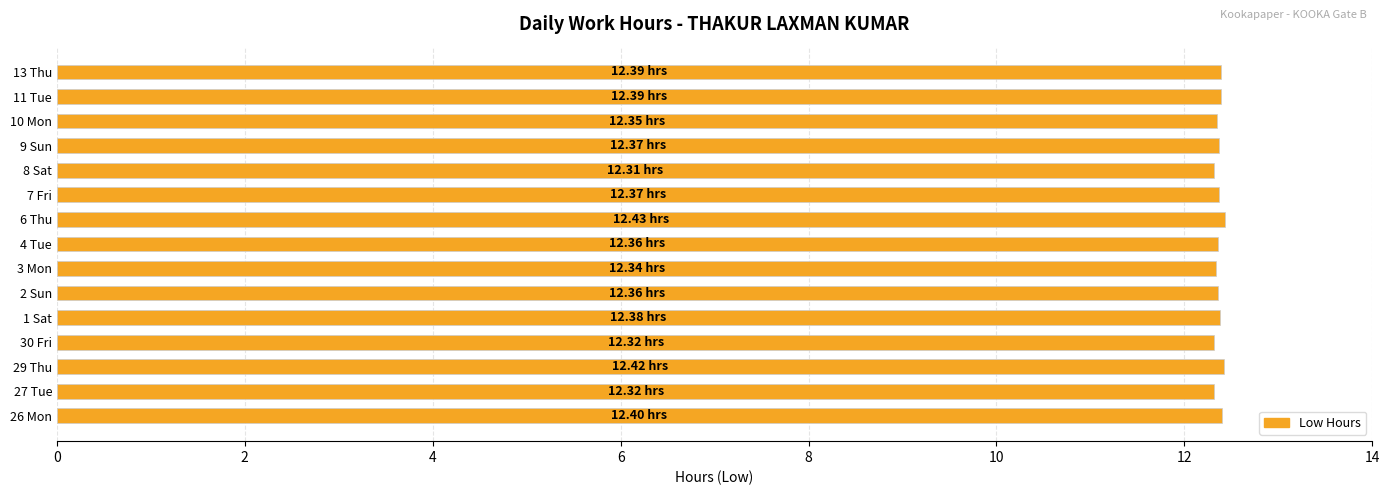

What is the ratio of the value at 2 Sun to the value at 27 Tue?

1.0